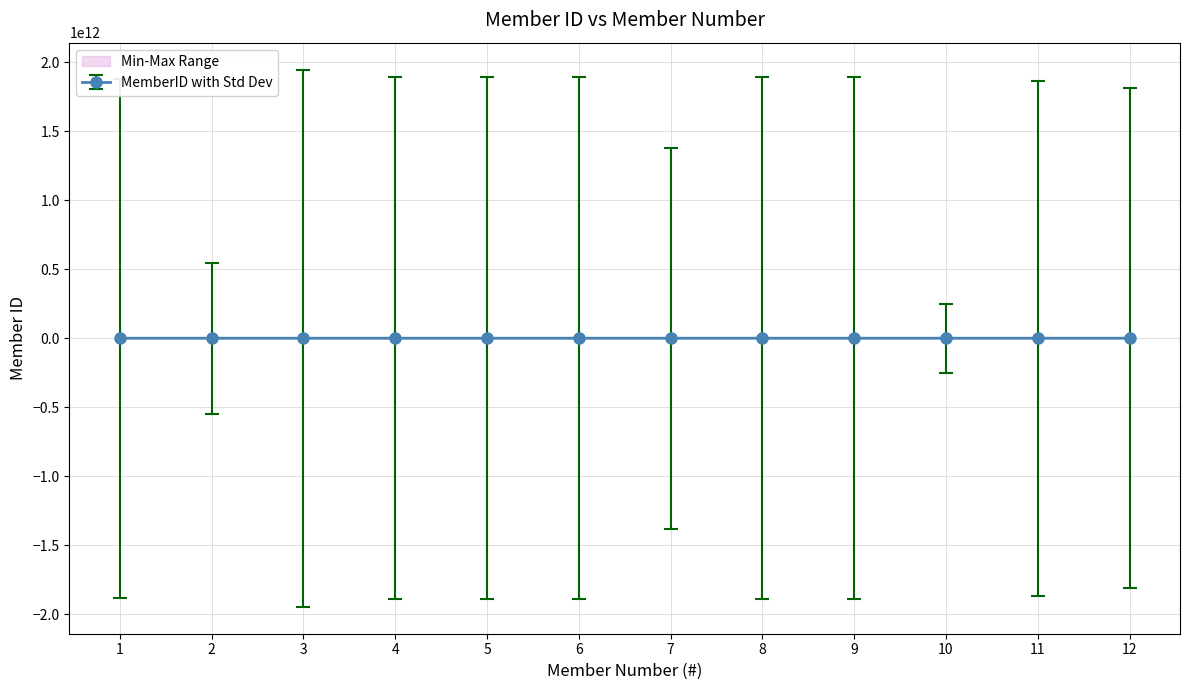

At which label does the data first exceed 11348425?

3